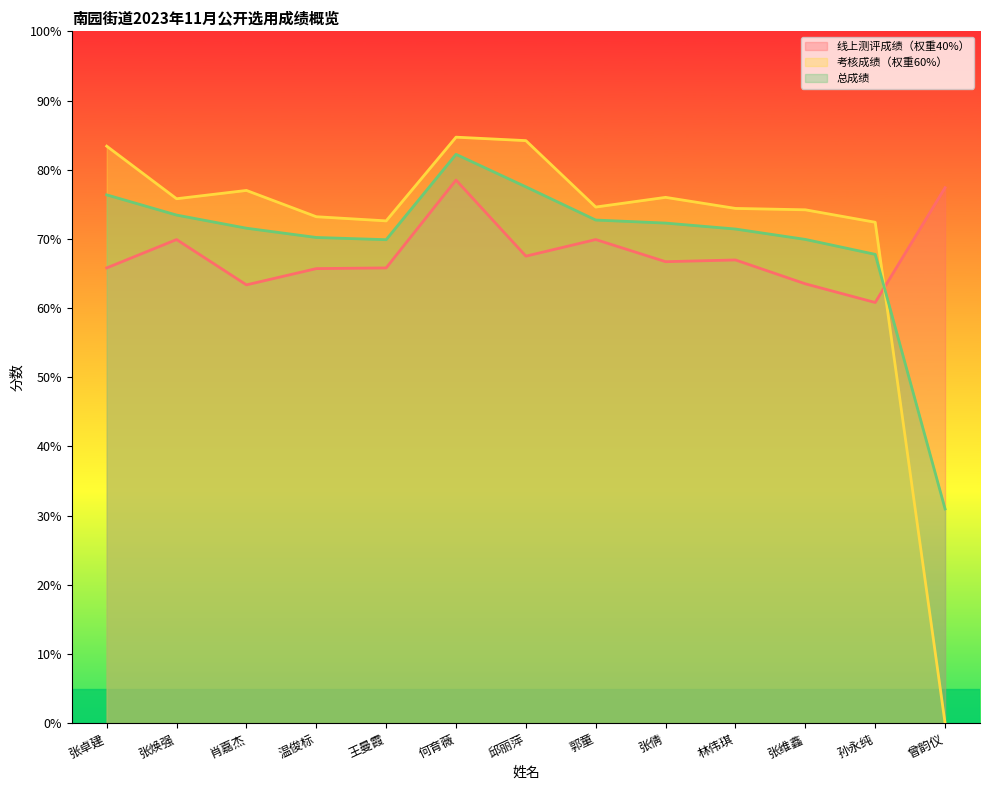

What is the label of the 10th point from the right?

温俊标